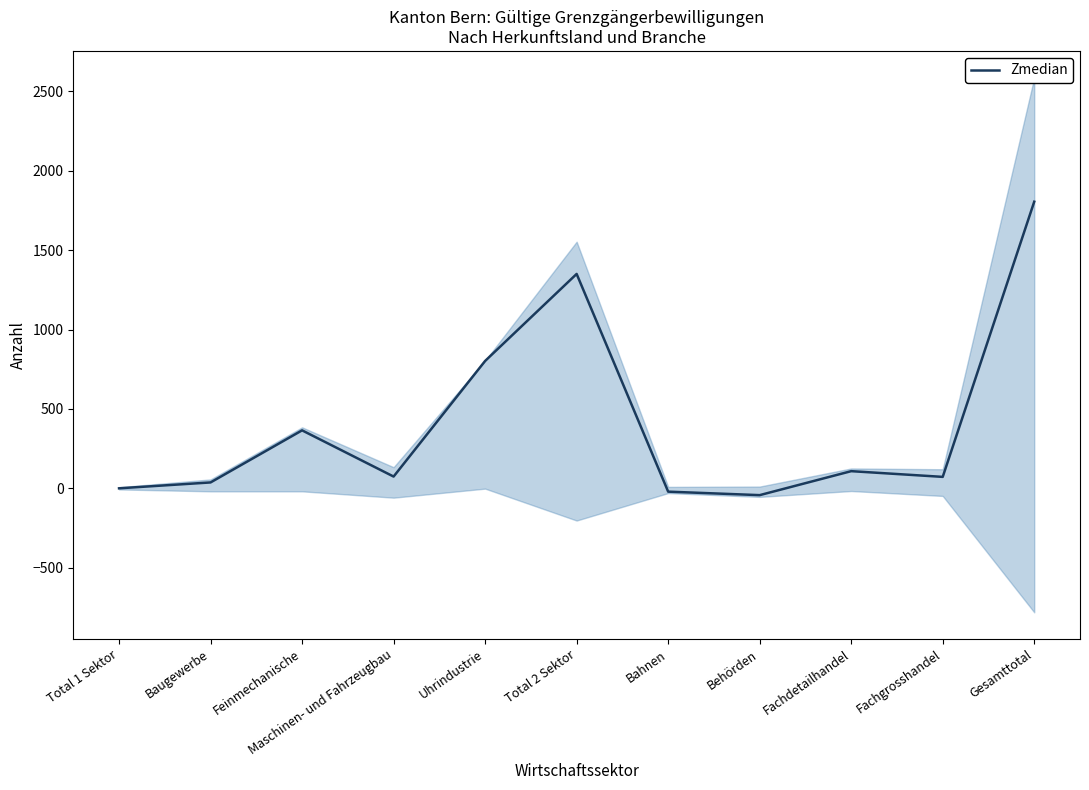

Where is the data nearest to the value 881?

Uhrindustrie